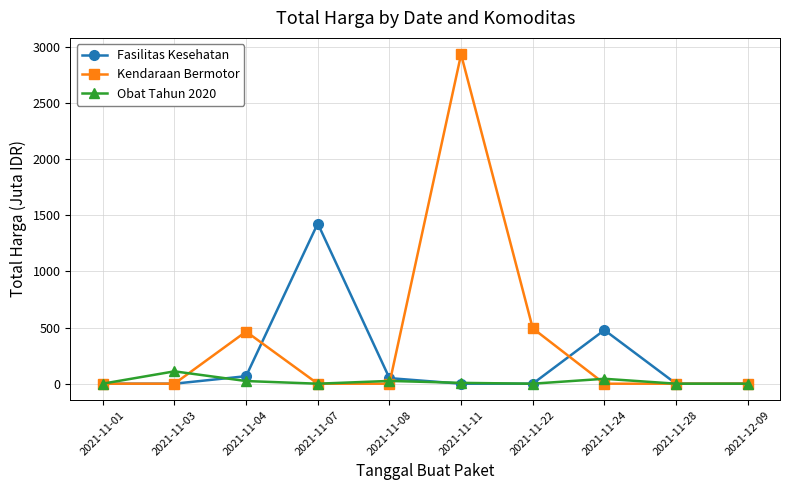

True or false: Obat Tahun 2020 and Kendaraan Bermotor intersect in this chart.

True